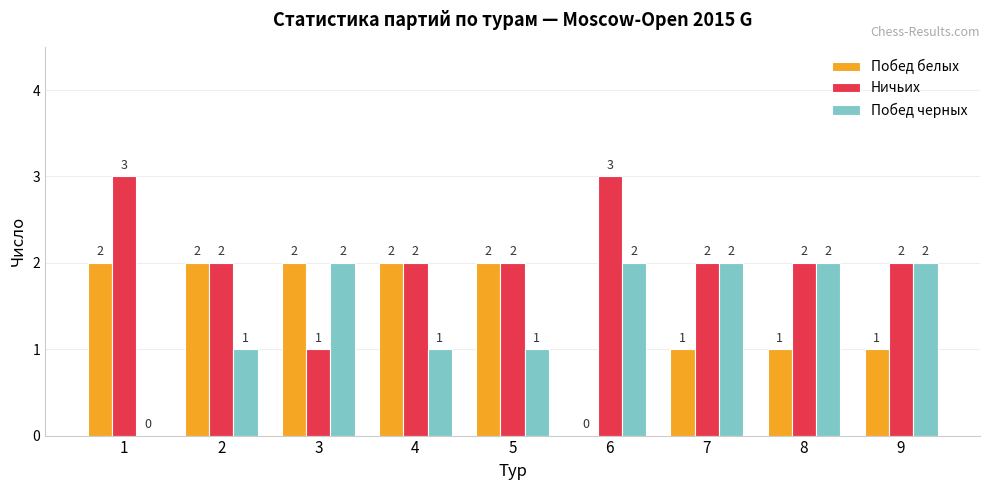

What is the sum of all Побед белых values?

13